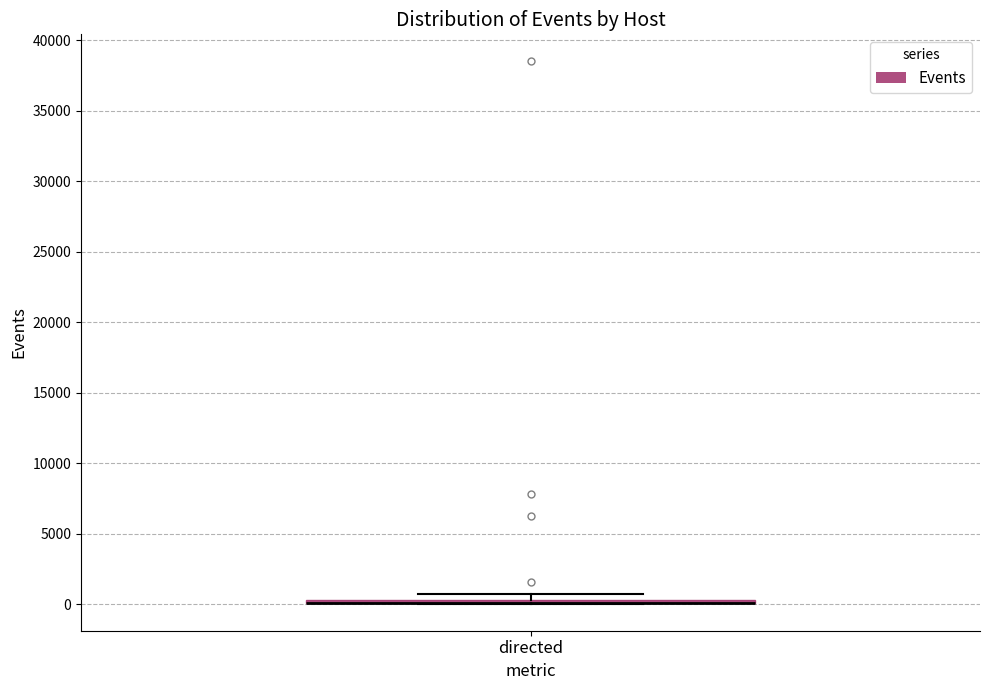

Where is the lower edge of the box for directed on the y-axis? The values are not printed on the chart, so give them approximately, as read against the axis.

0